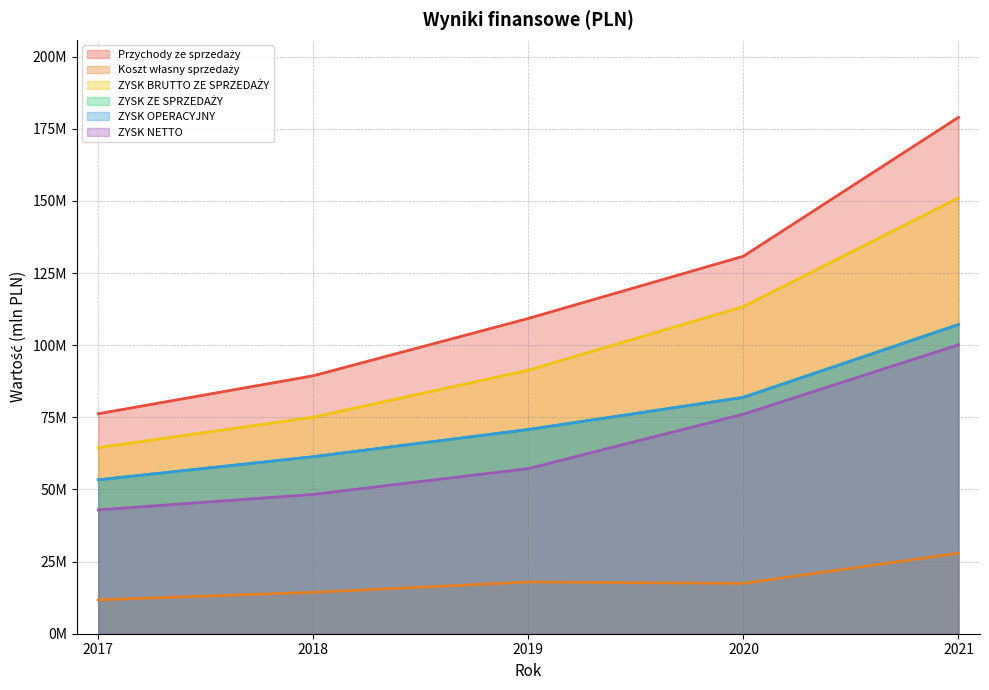

In Koszt własny sprzedaży, how many points are lower than both neighbors (excluding endpoints)?

1